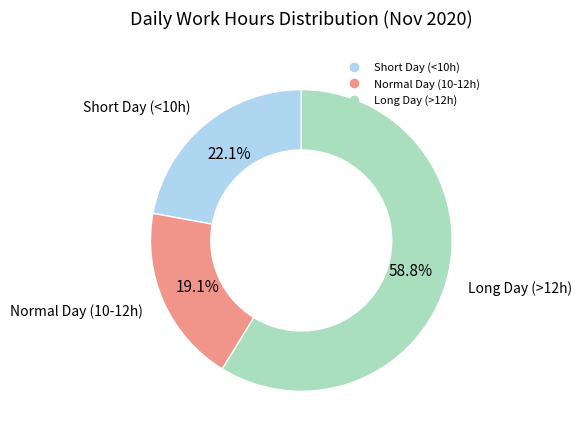

Is there any slice that represents more than half of the pie?

Yes